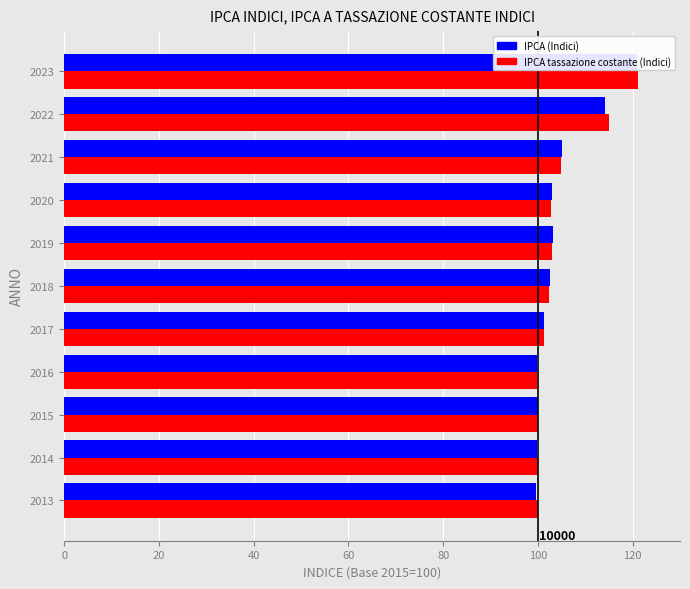

At how many categories does at least one series exceed 119?

1